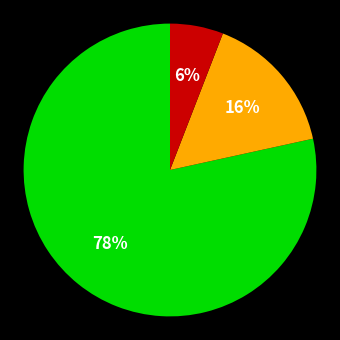

To the nearest percent, what is the average slice percentage?

33%